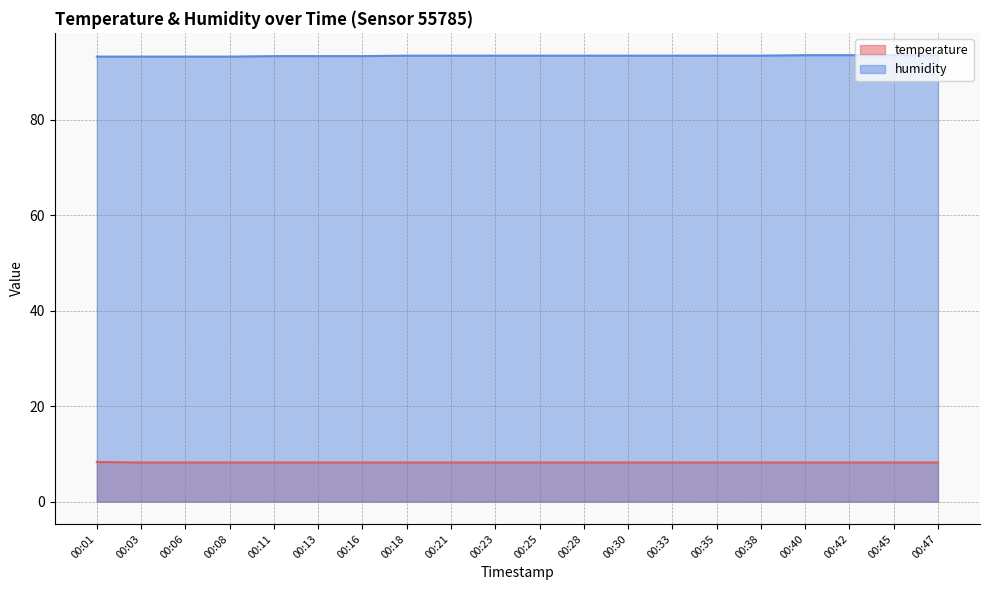

Read the temperature value at 00:06.

8.2